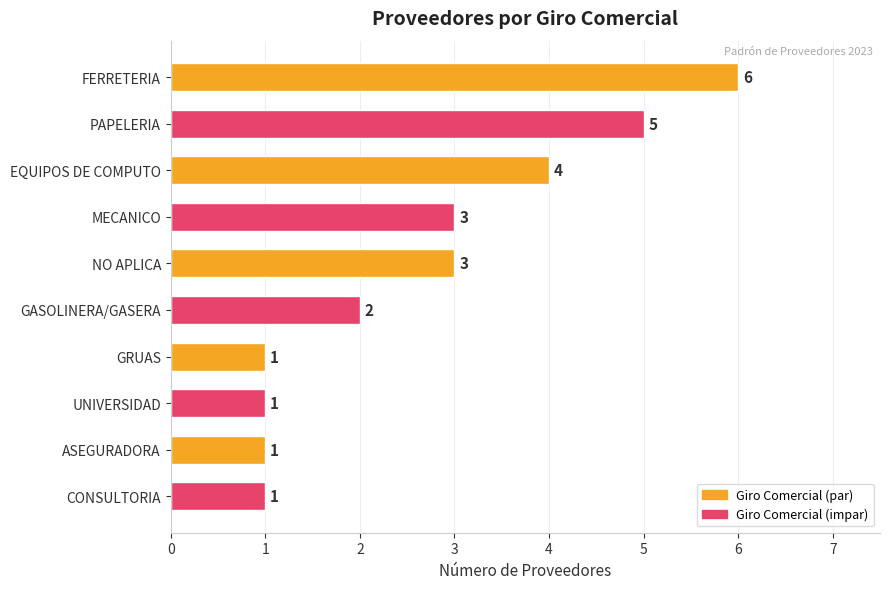

What is the greatest value displayed?

6